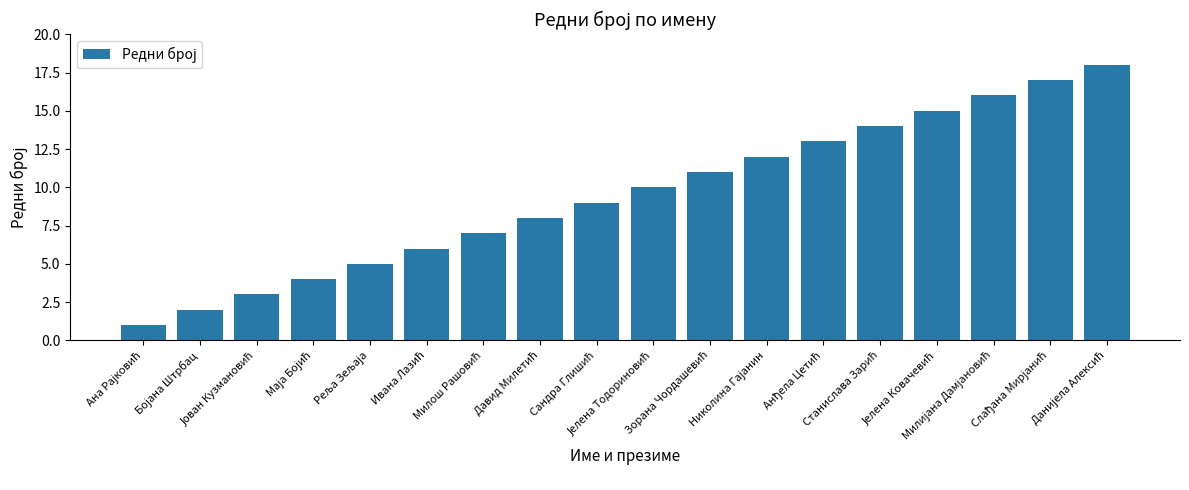

What is the sum of all values?

171